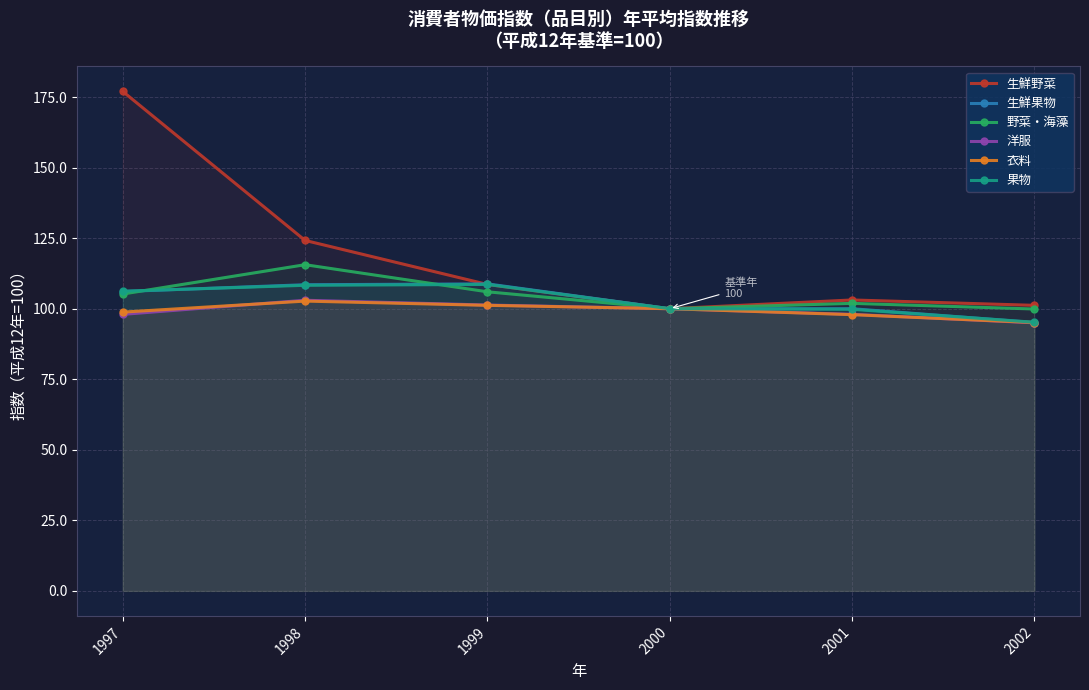

True or false: 洋服 has more than 2 interior local peaks.

False